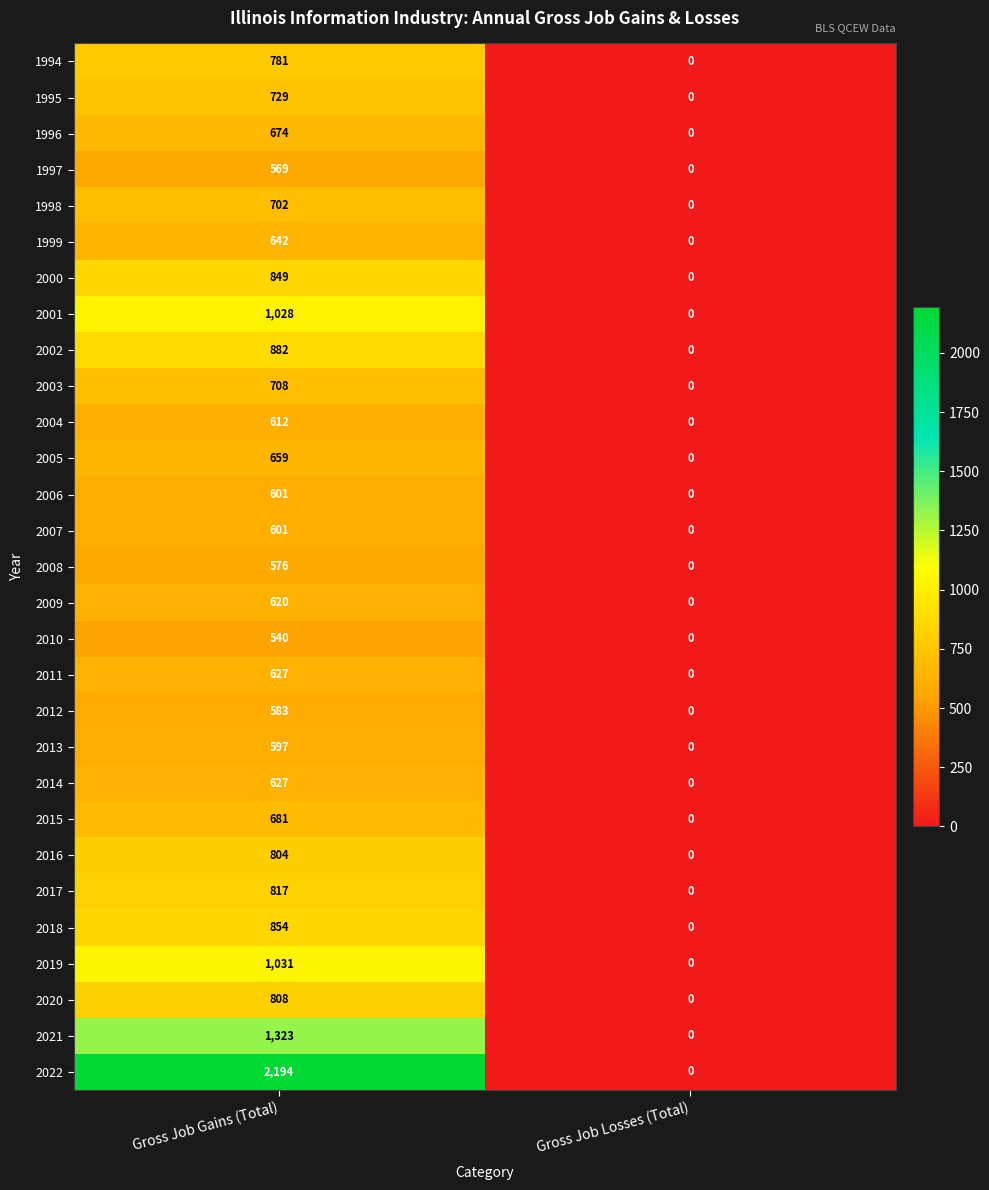

Between Gross Job Gains (Total) and Gross Job Losses (Total), which series saw the biggest shift?

2022